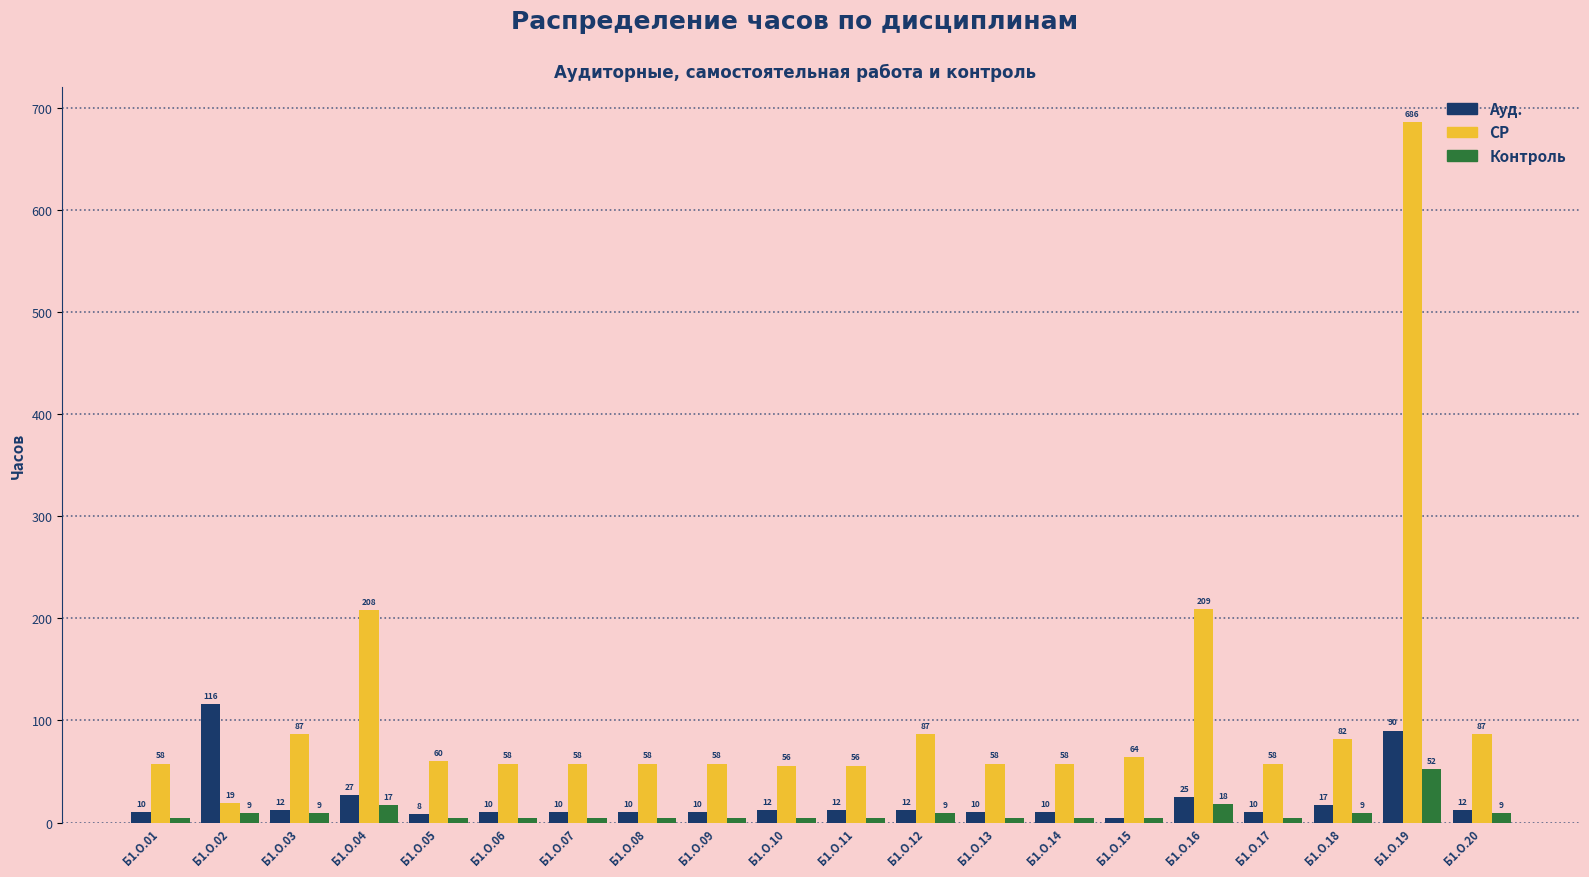

What is the sum of all Контроль values?

180.0